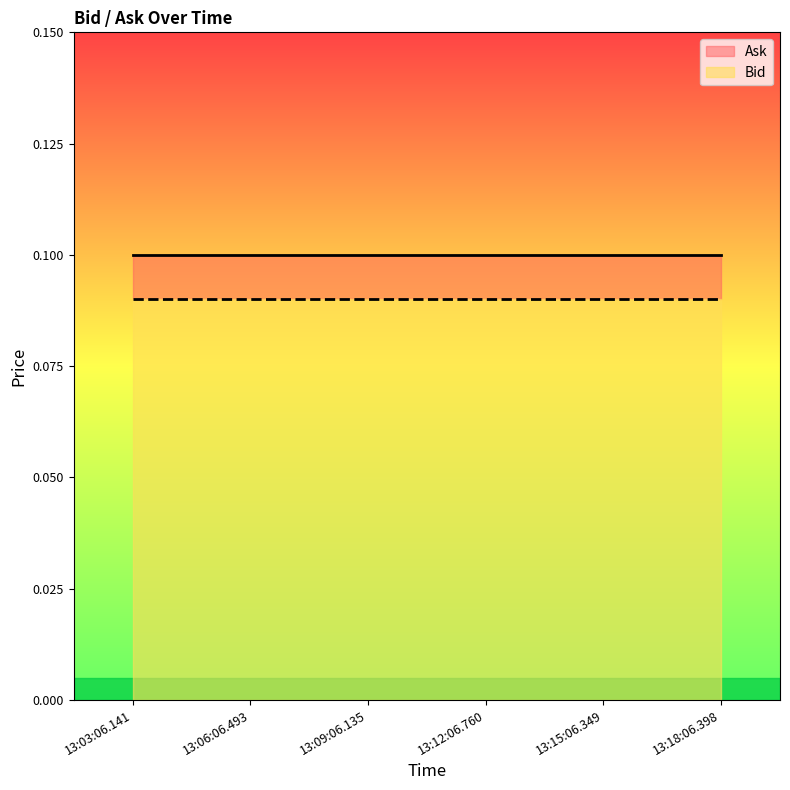

What position from the right is 13:03:06.141?

6